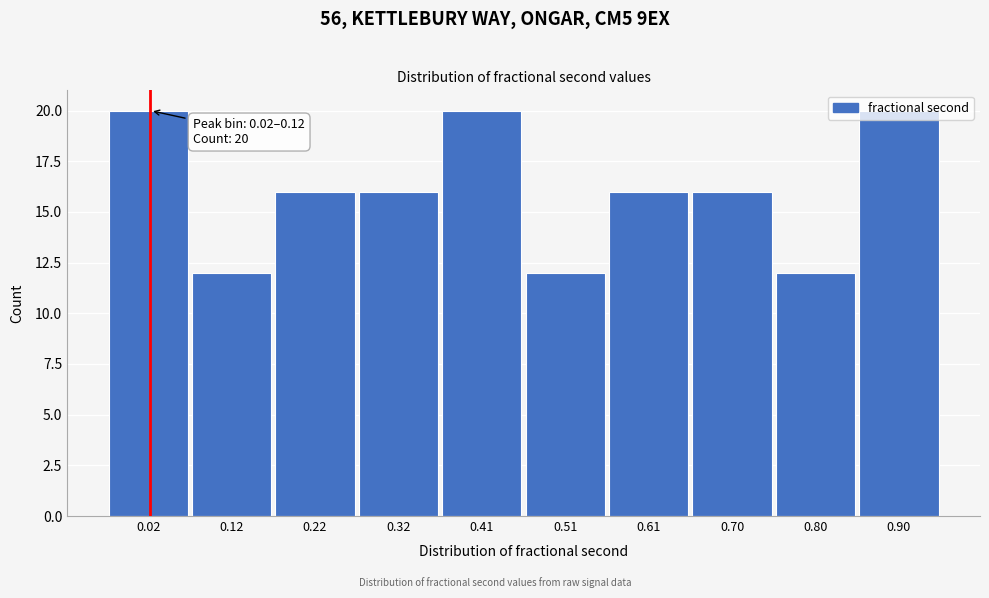

What is the value of the 2nd bar from the left?

12